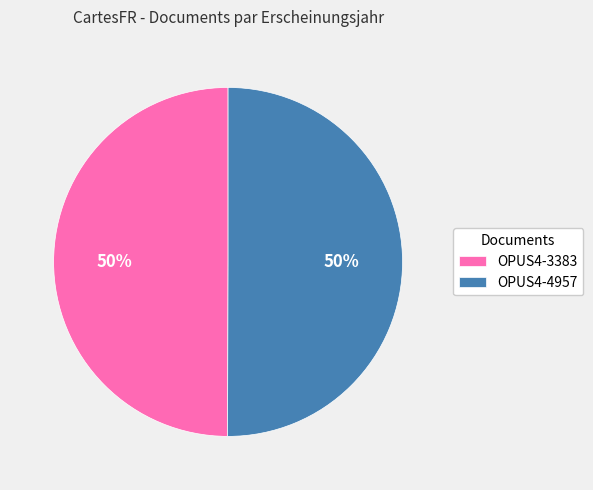

What percentage is the OPUS4-3383 slice, to the nearest percent?

50%